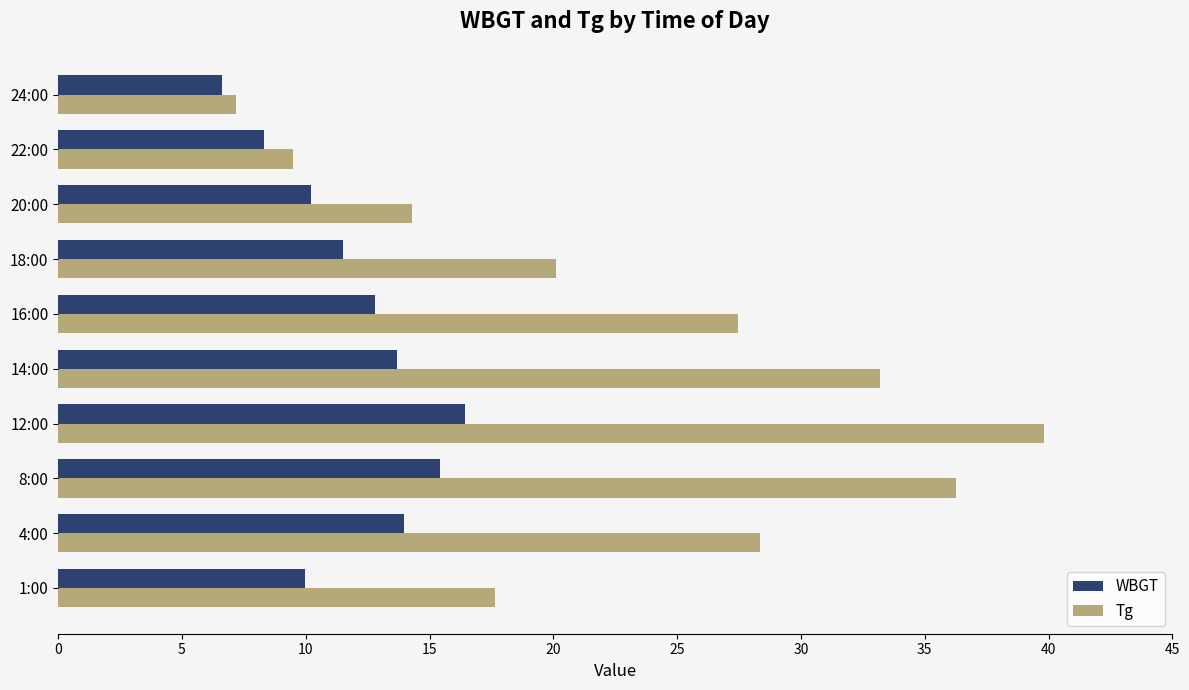

What are all the series names shown in the legend?

WBGT, Tg